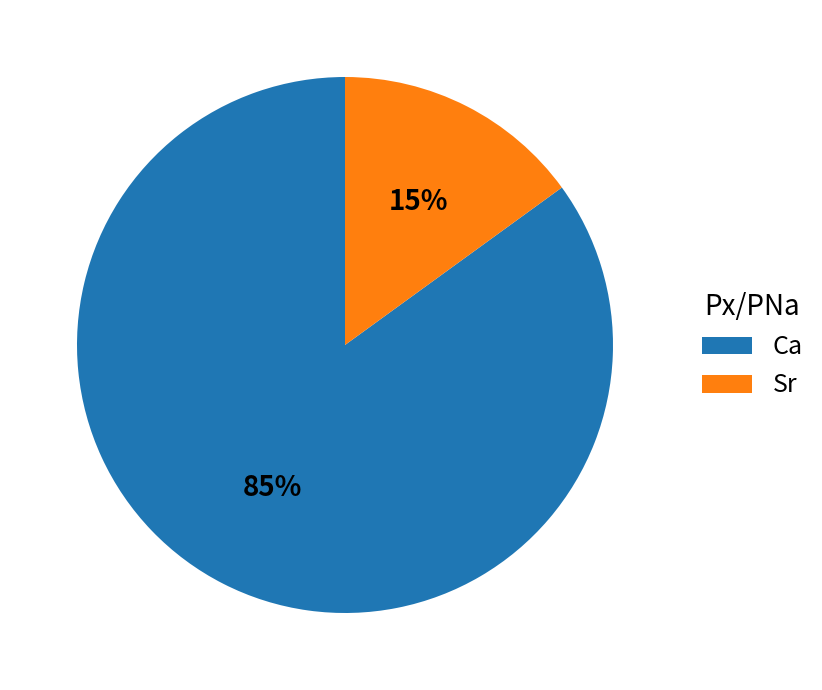

Combined, do Ca and Sr account for over 50%?

Yes